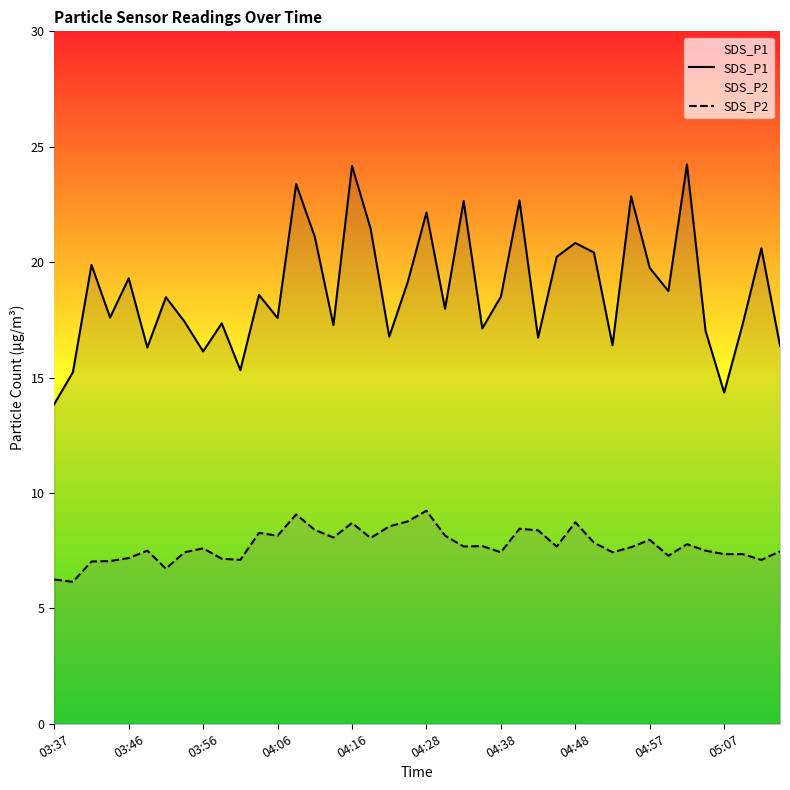

At how many categories does at least one series exceed 22?

7